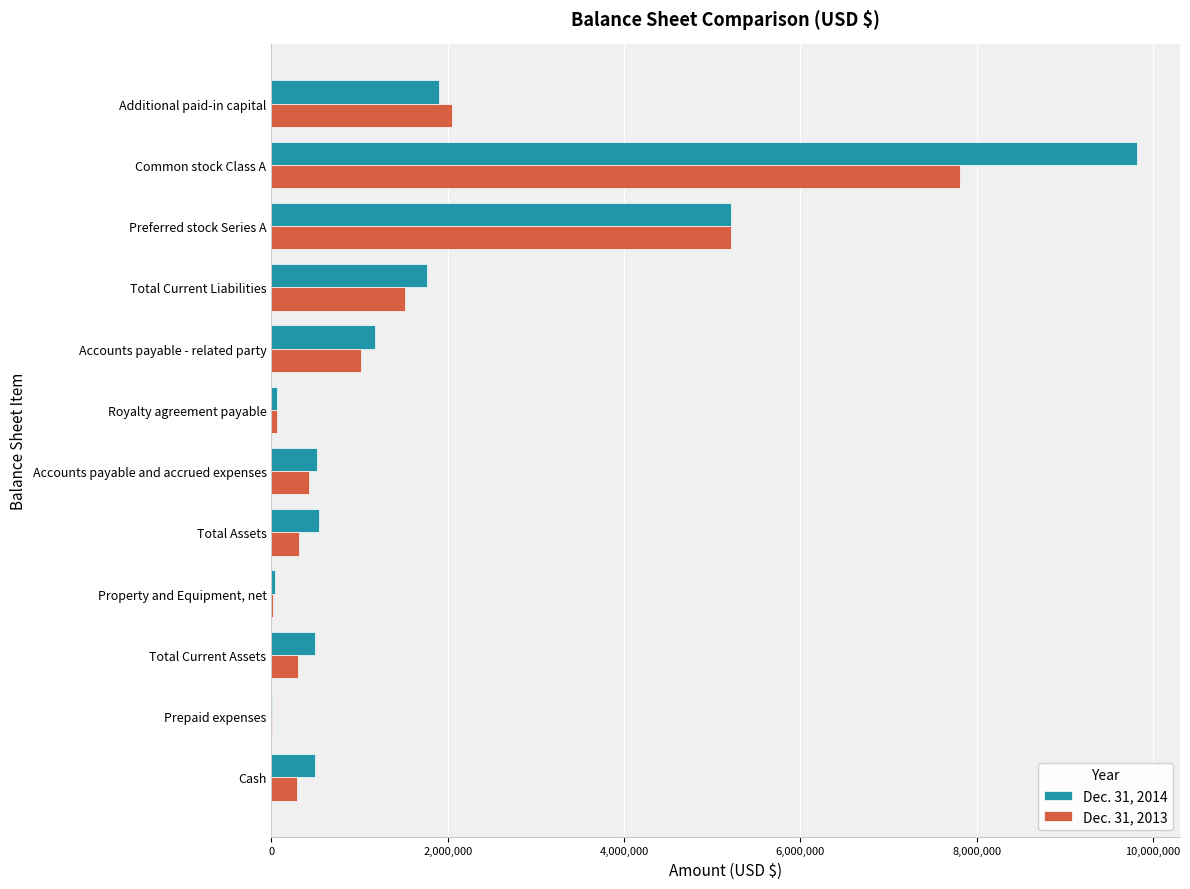

What is the maximum value shown in the chart?

9812845